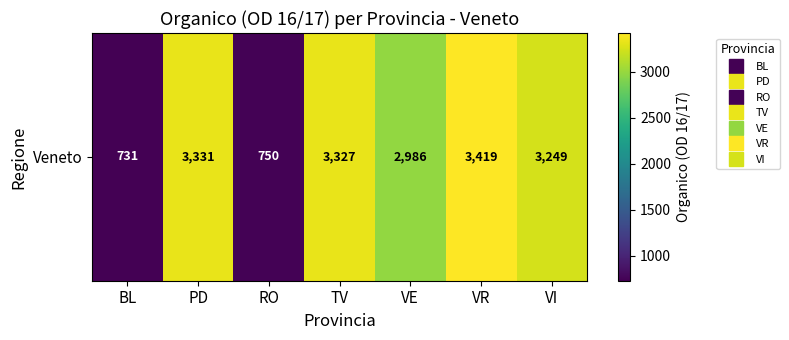

Reading left to right, extract all data points from this chart.

731	3331	750	3327	2986	3419	3249